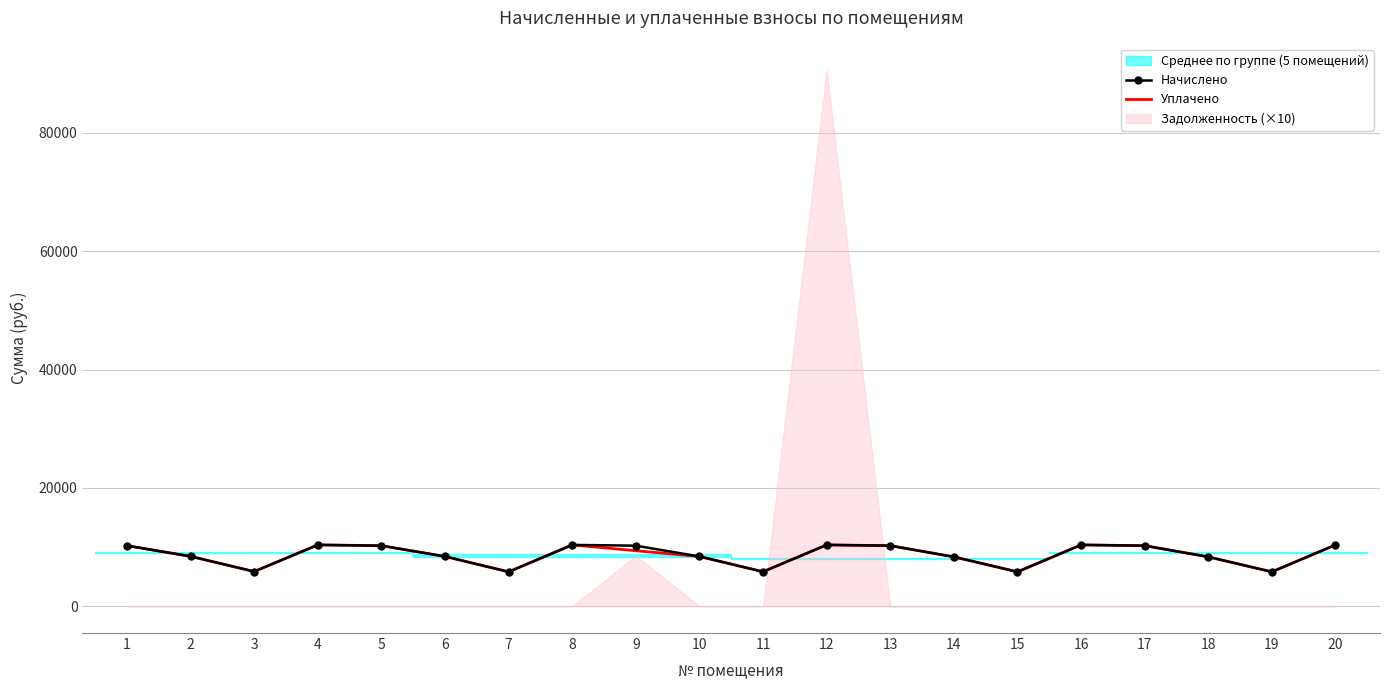

The value of Начислено at 9 is 15551.1. True or false?

False